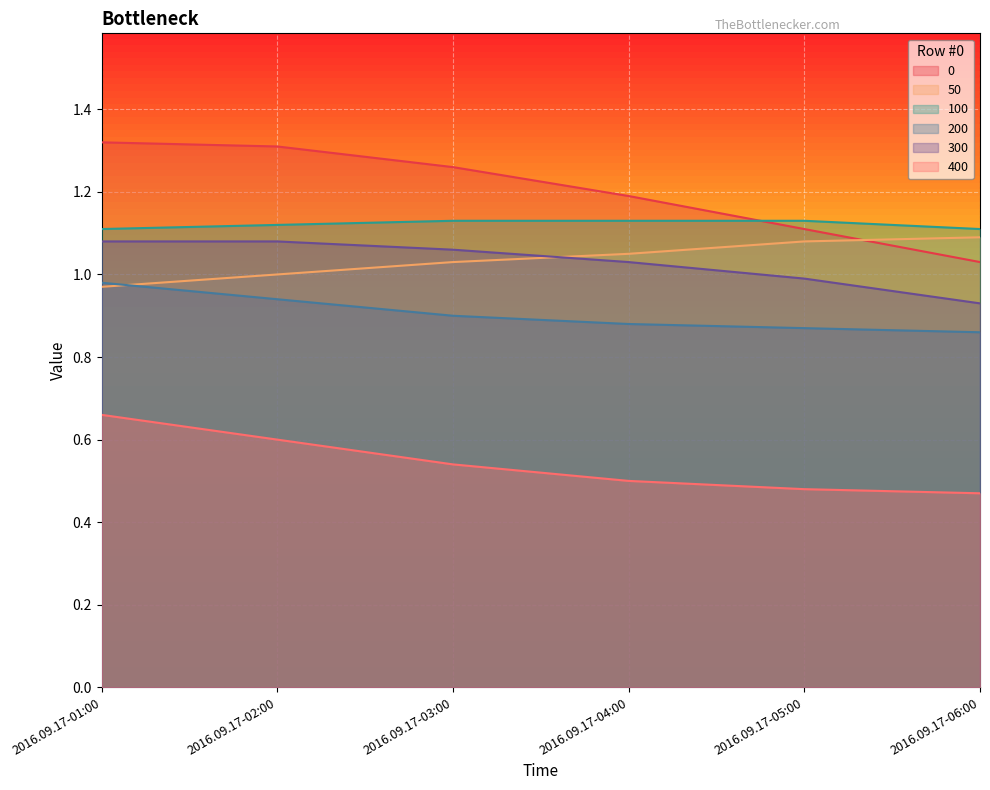

What is the sum of the 300 values at 2016.09.17-04:00 and 2016.09.17-06:00?

2.0